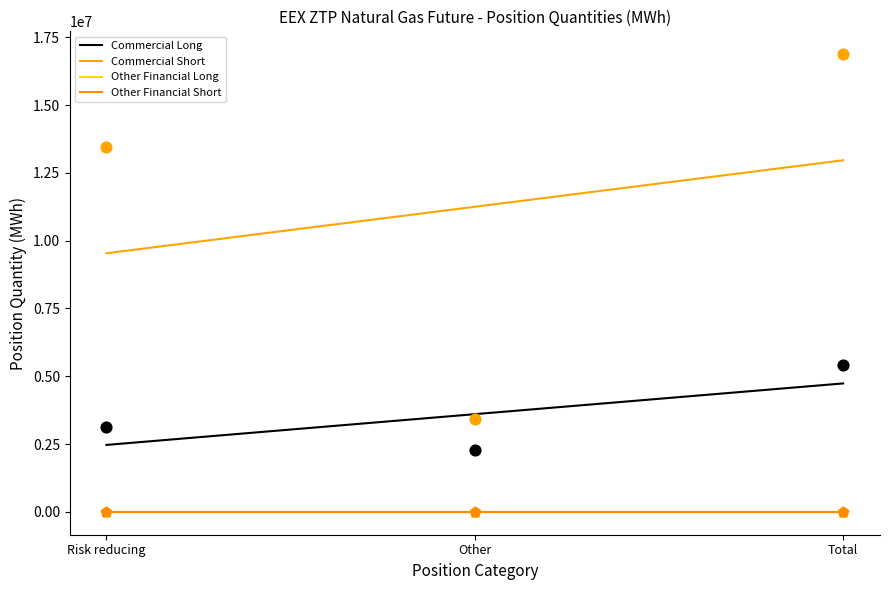

Which series has the largest total across all categories?

Commercial Short